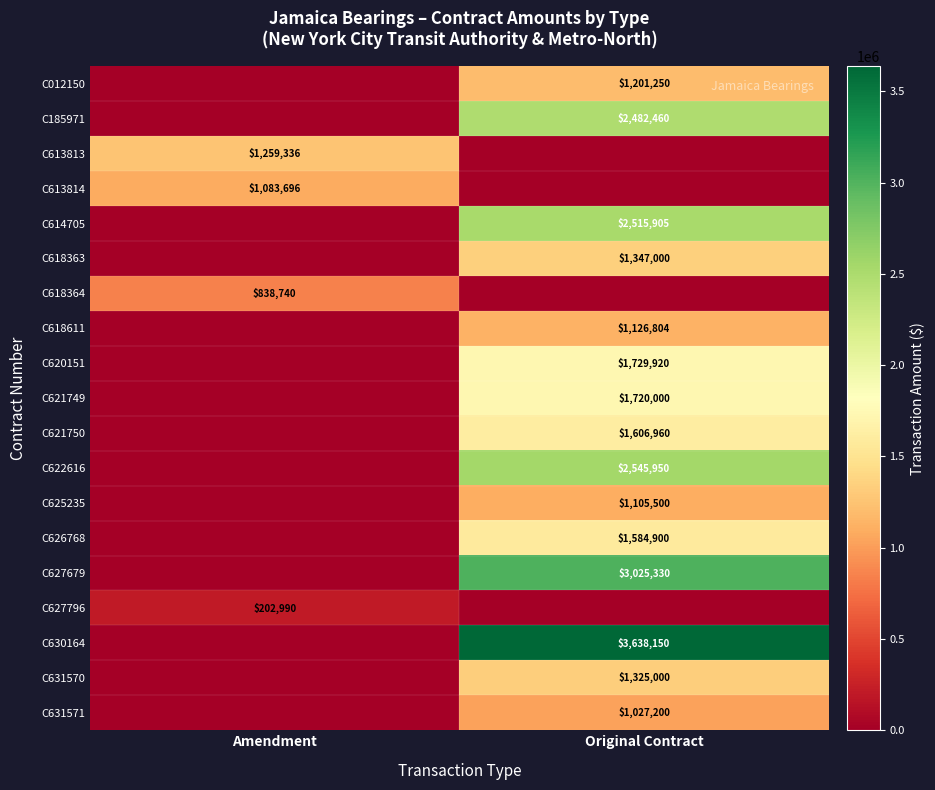

Is it true that C618363 equals 1347000 at Original Contract?

True